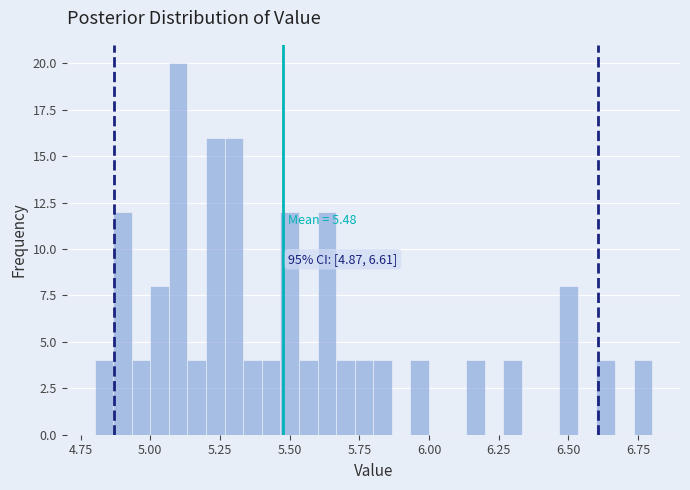

Around what value on the x-axis is the tallest bar? Give the approximate position of its centre, as read against the axis.

5.10